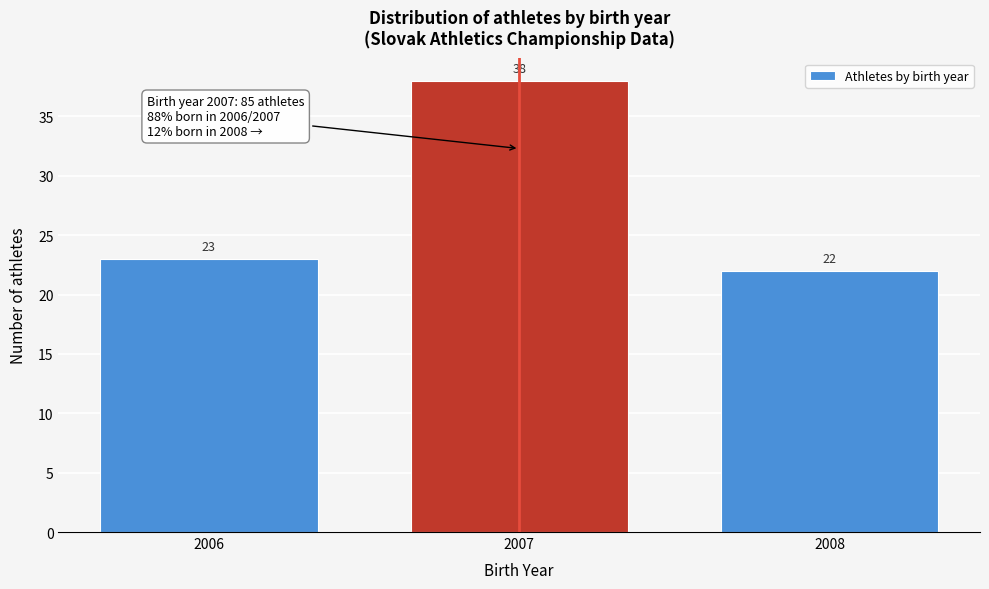

Reading left to right, list all the values displayed in this chart.

2006=23	2007=38	2008=22